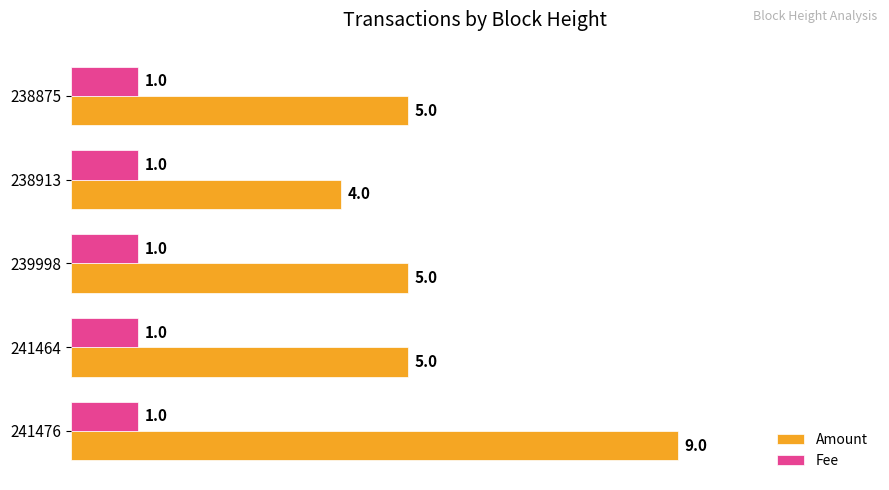

At 238875, list the series in order from smallest to largest.

Fee, Amount